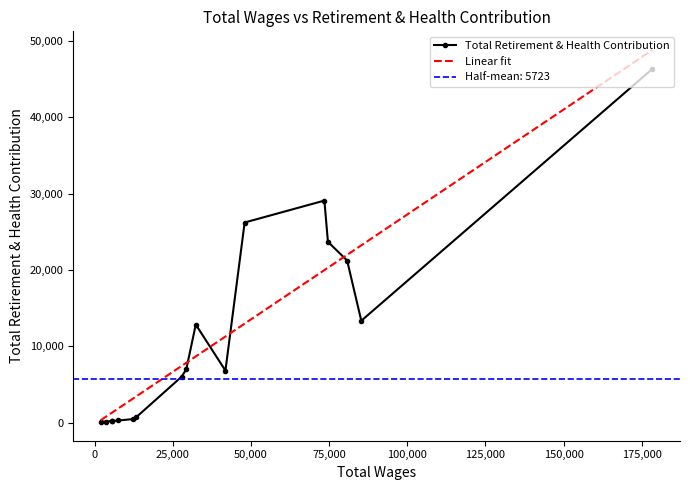

How many interior local valleys (lower than both neighbors) does the data have?

3